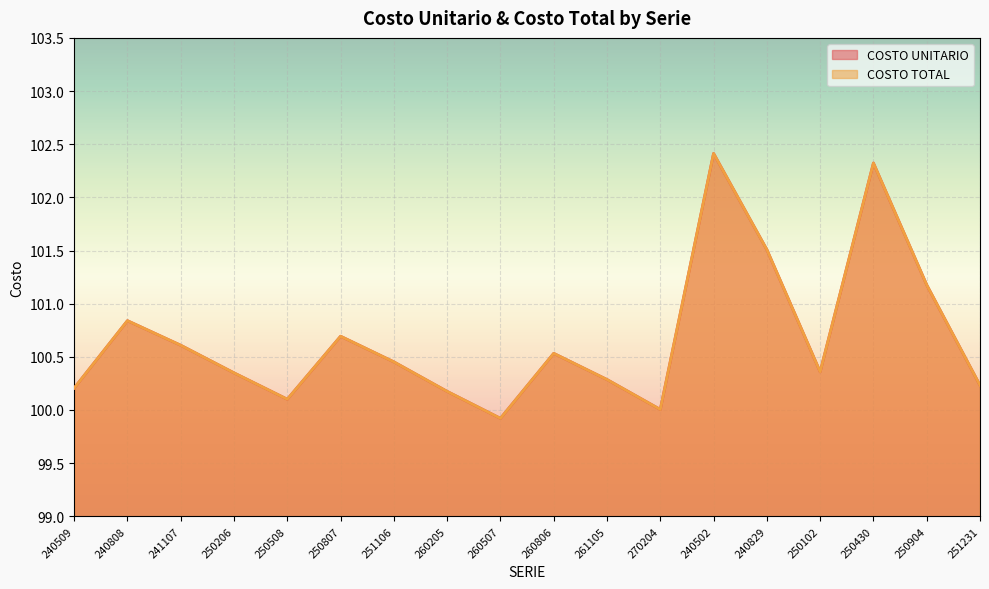

At which label does COSTO UNITARIO first exceed 100?

240509